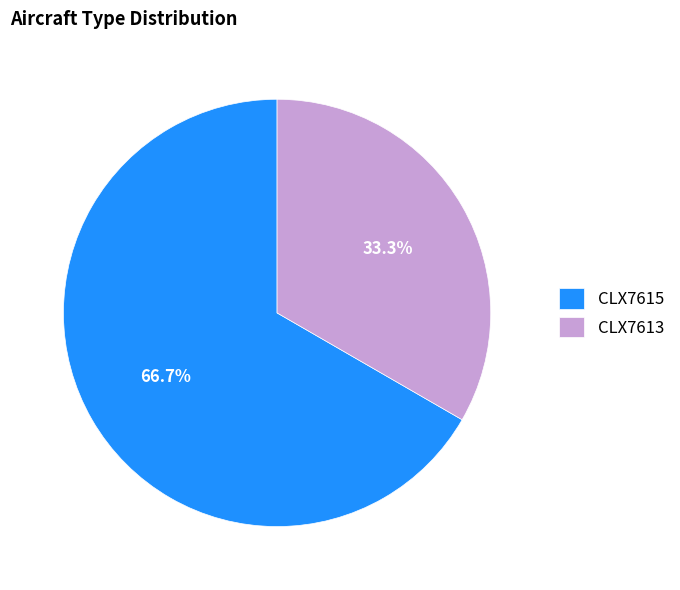

What is the ratio of the value at CLX7613 to the value at CLX7615?

0.5